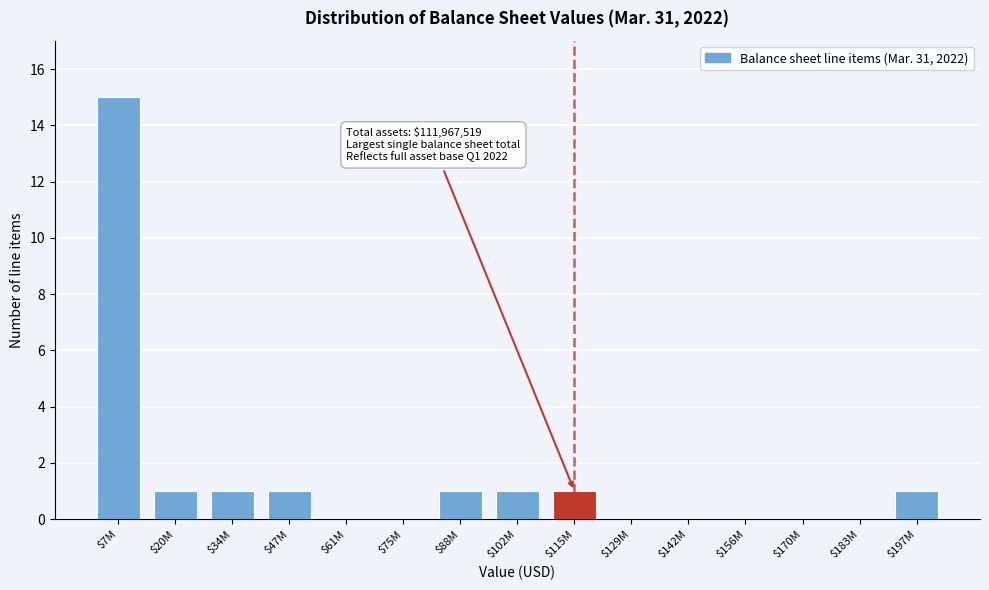

At which category does the chart reach its peak across all series?

$7M